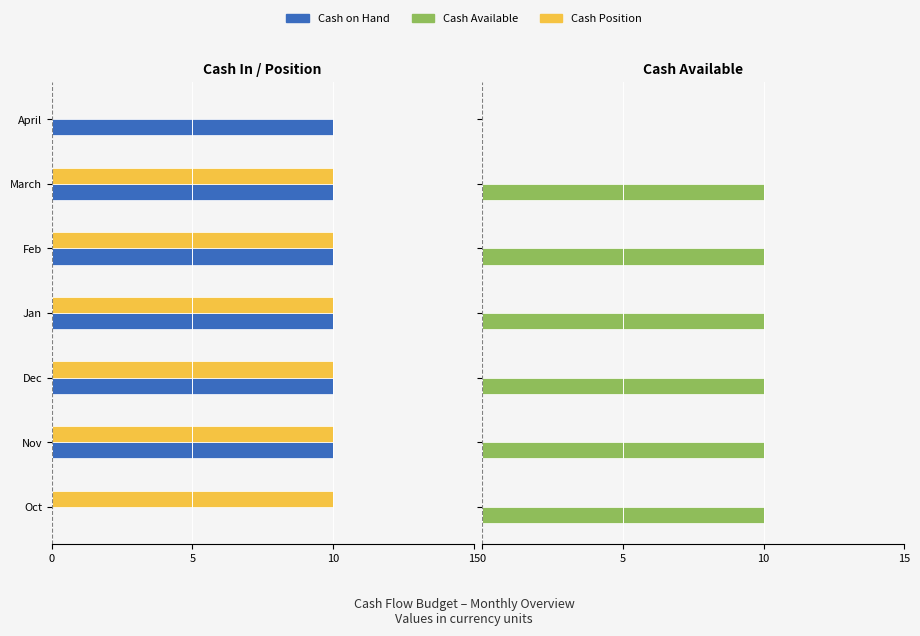

How many Cash Available values are between 10 and 11?

6